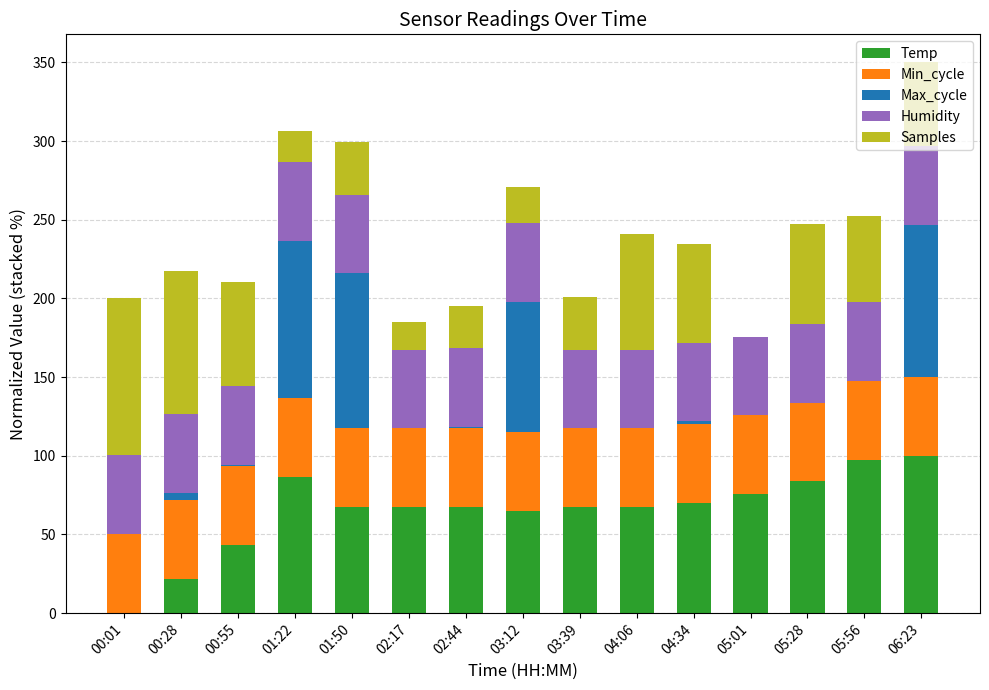

Does the chart contain stacked bars?

Yes